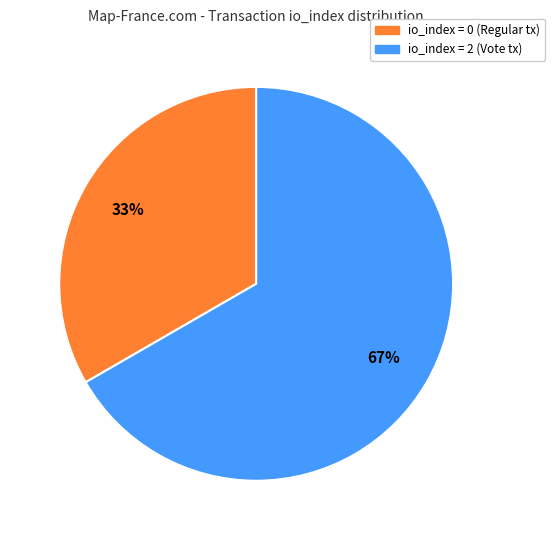

Is there any slice that represents more than half of the pie?

Yes